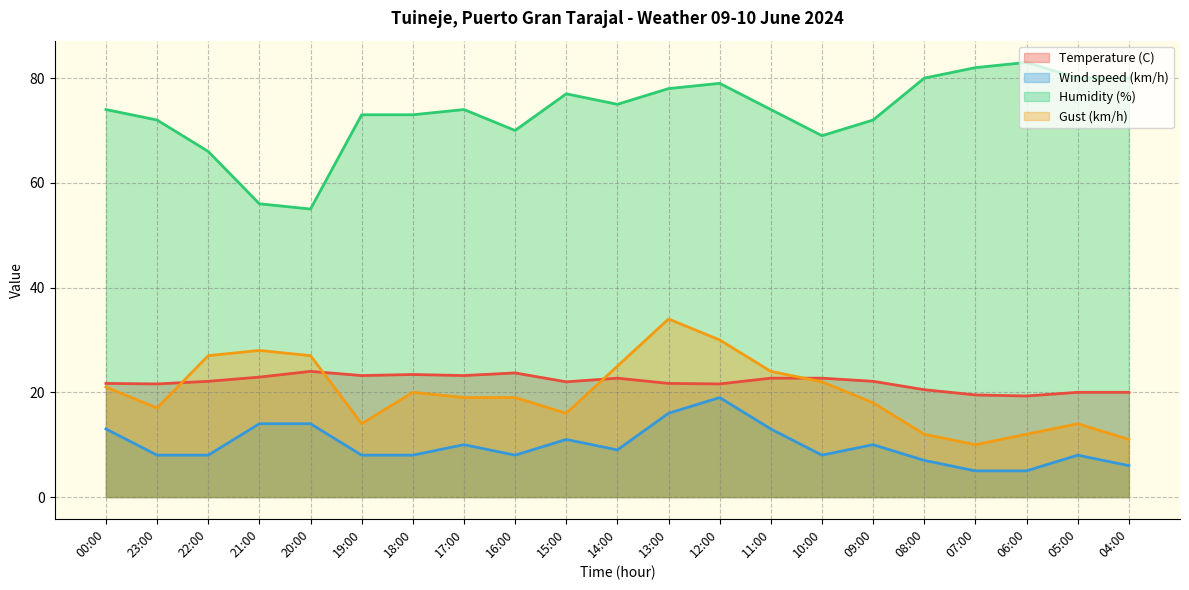

The Gust (km/h) series shows 59.7 at 13:00. True or false?

False